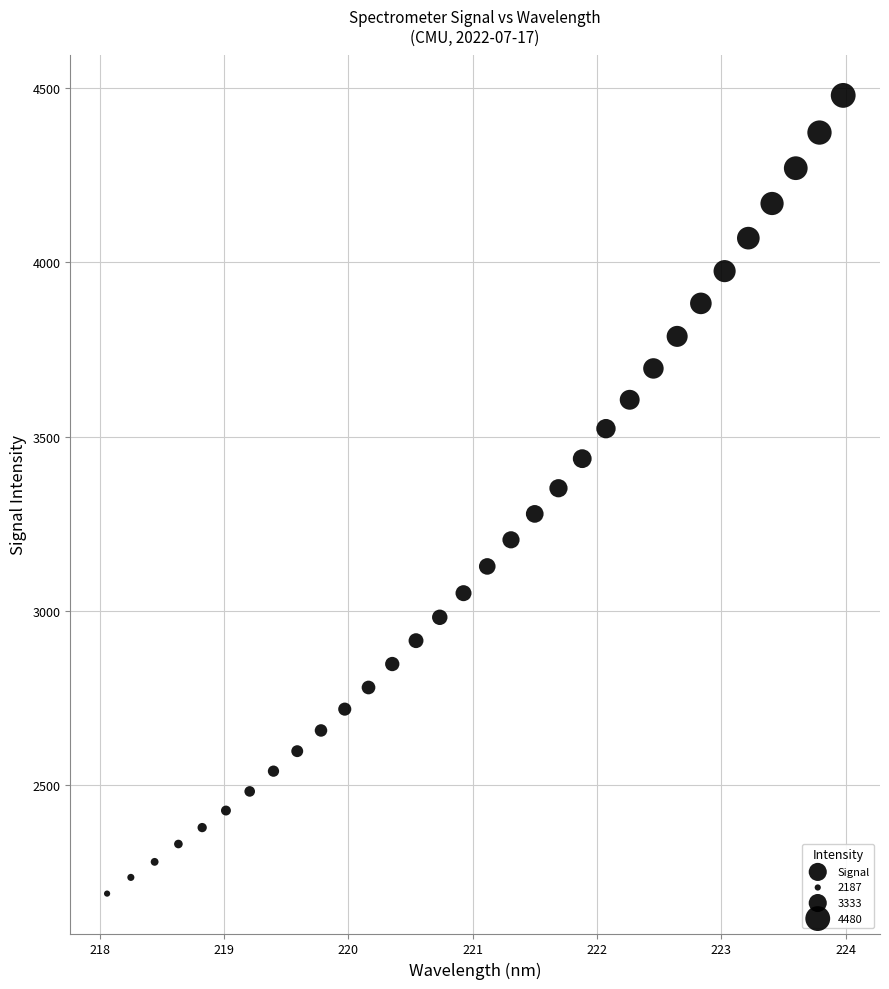

What is the range of Y values (max minus min)?

2292.2